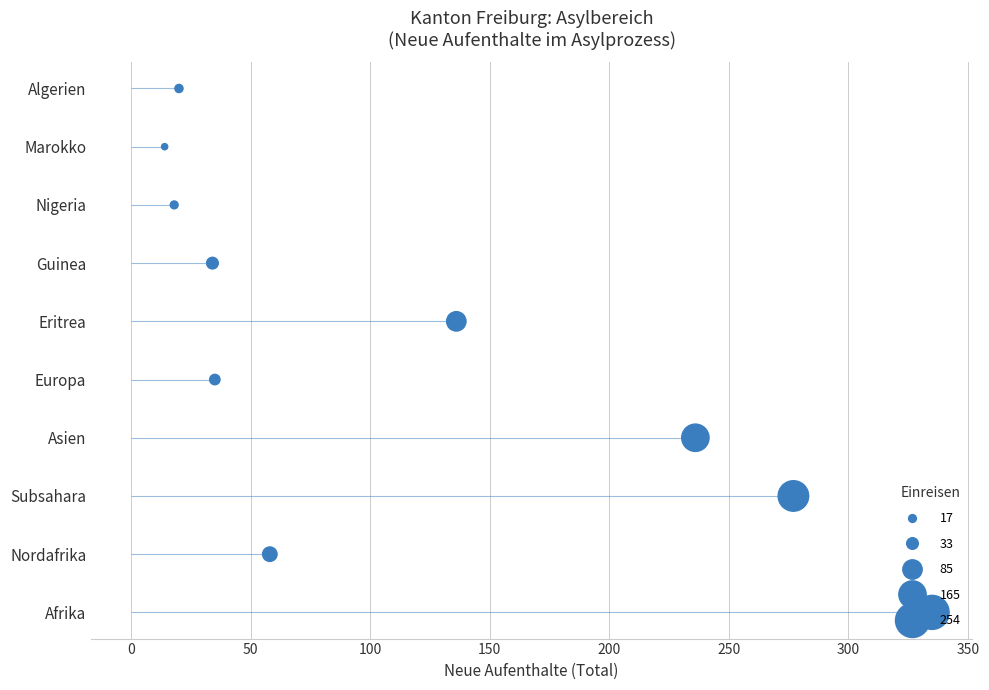

What is the change in value from 50 to 300?

+5